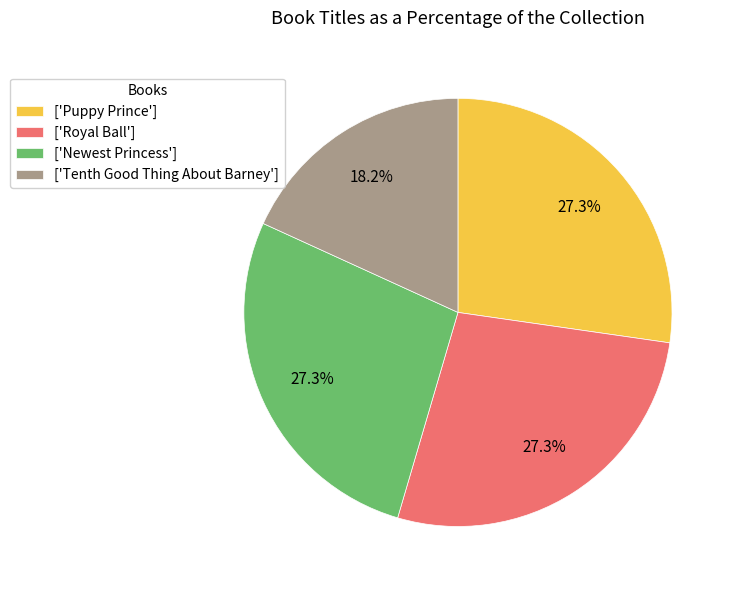

Approximately how many times larger is the value at ['Royal Ball'] compared to ['Puppy Prince']?

1.0